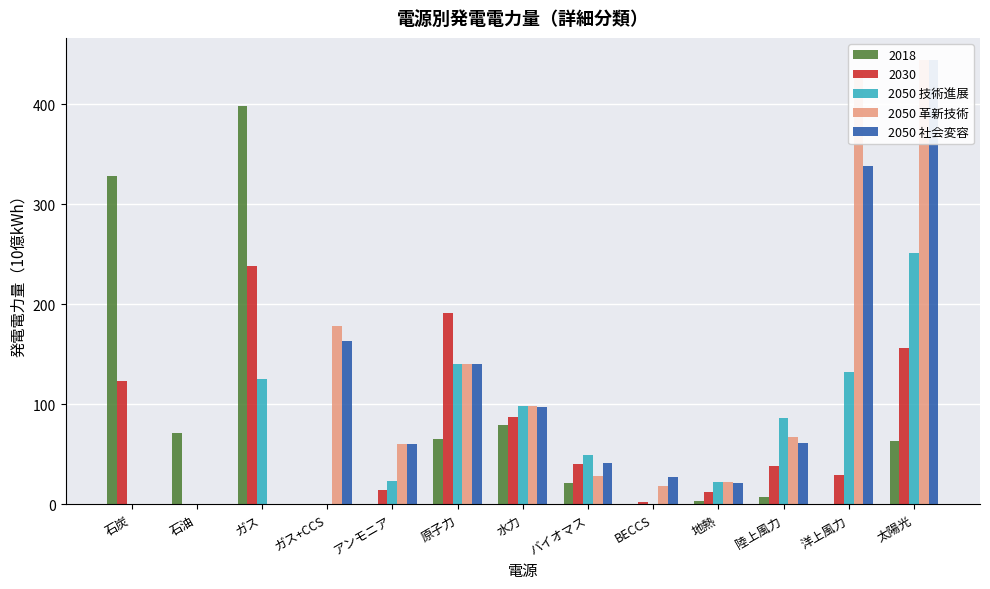

Reading left to right, extract all data points from this chart.

2050 技術進展: 0	0	125	0	23	140	98	49	0	22	86	132	251
2050 革新技術: 0	0	0	178	60	140	98	28	18	22	67	432	444
2050 社会変容: 0	0	0	163	60	140	97	41	27	21	61	338	444